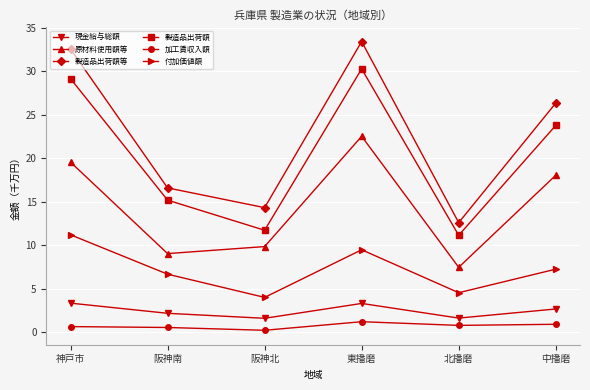

Does the chart have visible grid lines?

Yes